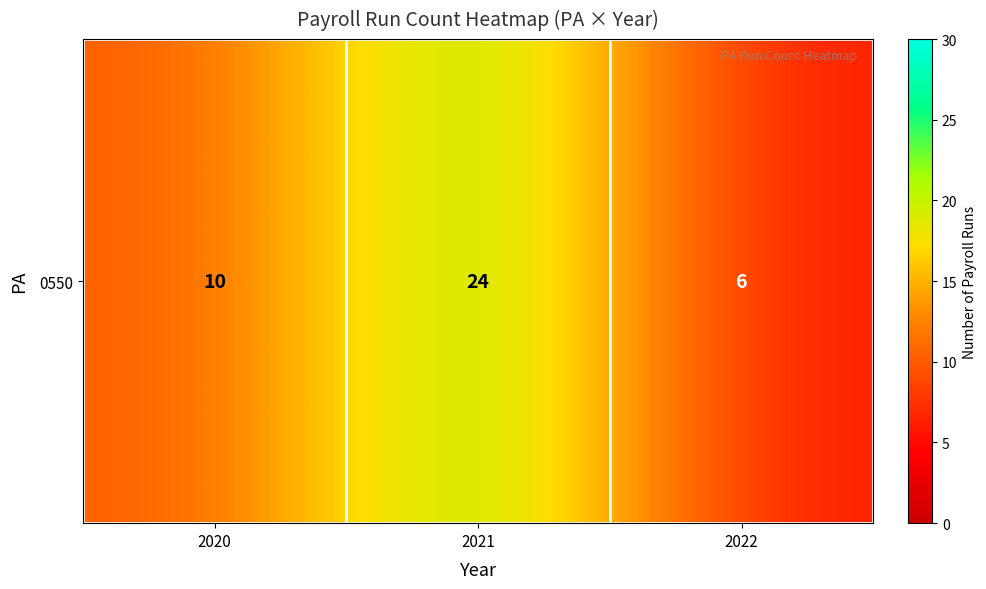

Where does the data first go above 10?

2021